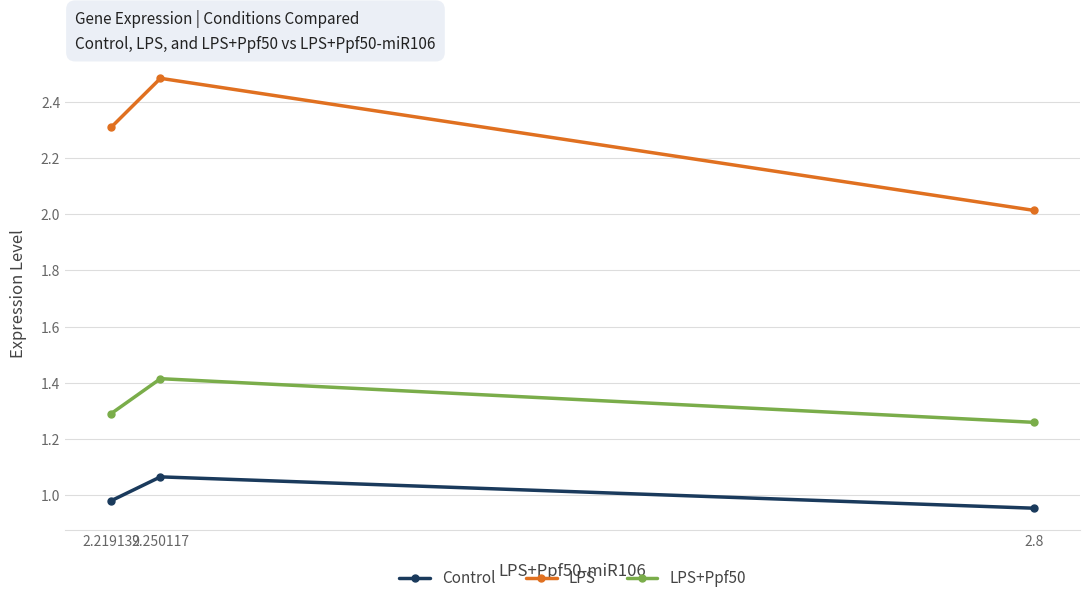

What is the average value of the LPS series?

2.3